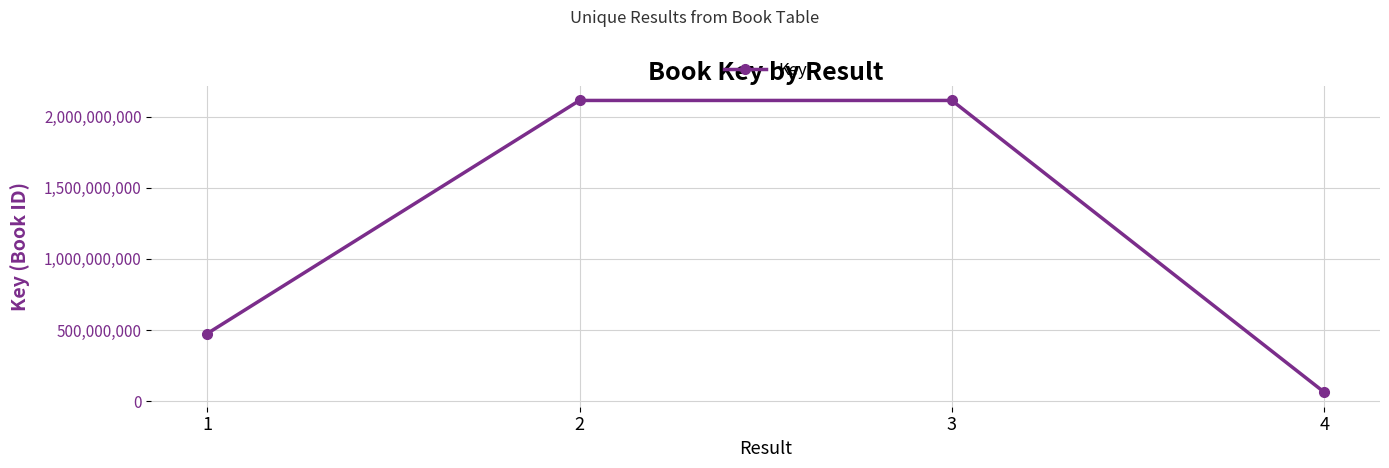

What is the approximate value at 4, to the nearest 100?

63536300